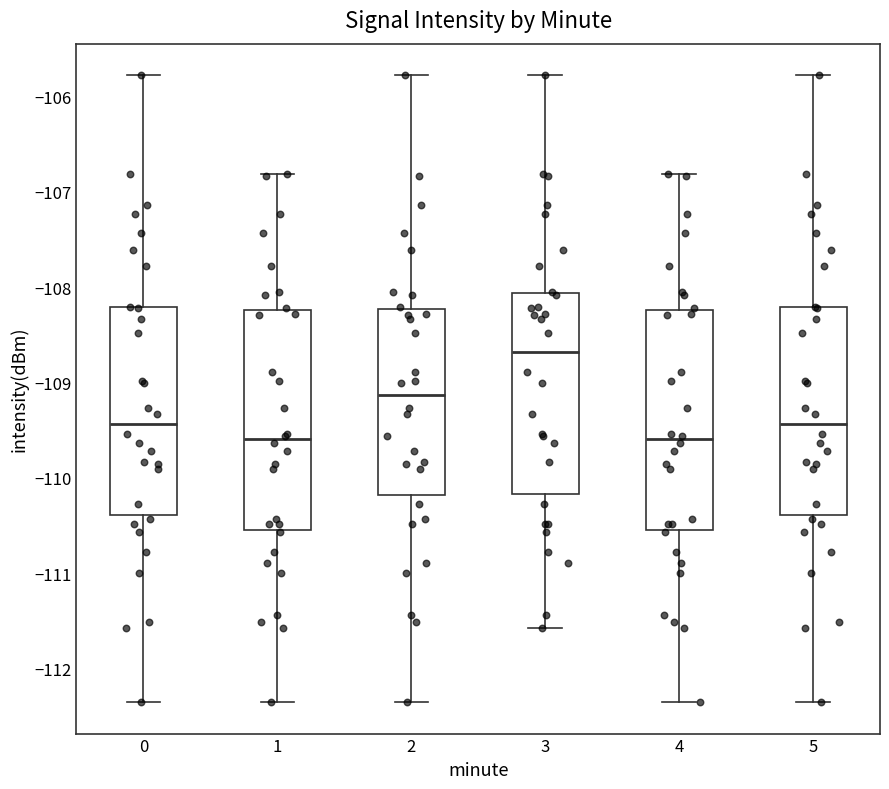

Reading left to right, read every box against the y-axis: the position of its median line, the range the box covers, and the ends of its whiskers. The values are not printed on the chart, so give them approximately, as read against the axis.

0: median -109.4, box -110.4 to -108.2, whiskers -112.4 to -105.8
1: median -109.6, box -110.5 to -108.2, whiskers -112.4 to -106.8
2: median -109.1, box -110.2 to -108.2, whiskers -112.4 to -105.8
3: median -108.7, box -110.2 to -108.1, whiskers -111.6 to -105.8
4: median -109.6, box -110.5 to -108.2, whiskers -112.4 to -106.8
5: median -109.4, box -110.4 to -108.2, whiskers -112.4 to -105.8